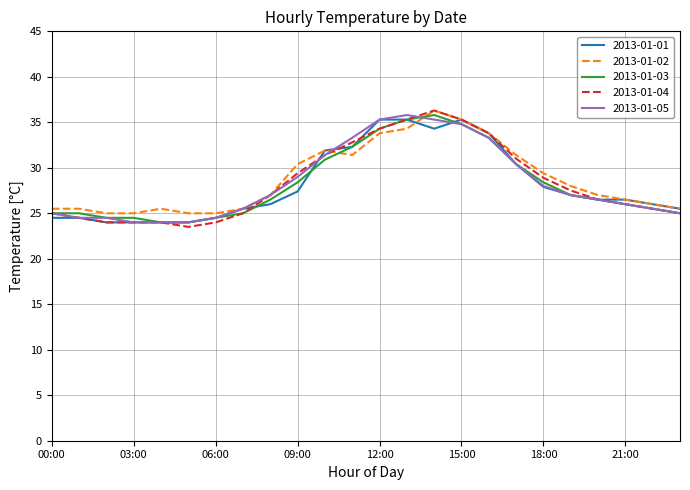

What is the minimum value for 2013-01-03?

24.0